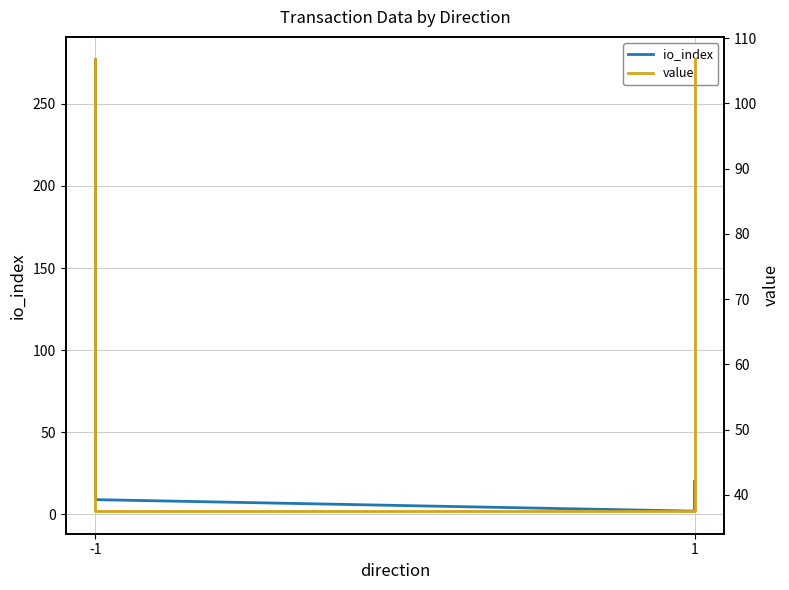

Which series changed the most between -1 and 1?

io_index